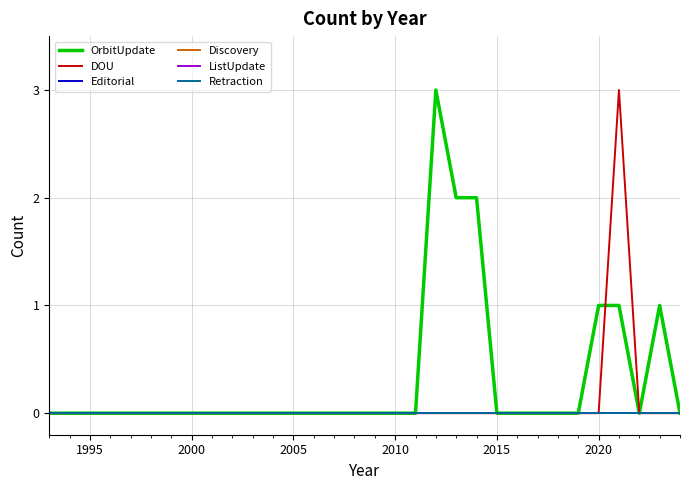

Does the chart have visible grid lines?

Yes